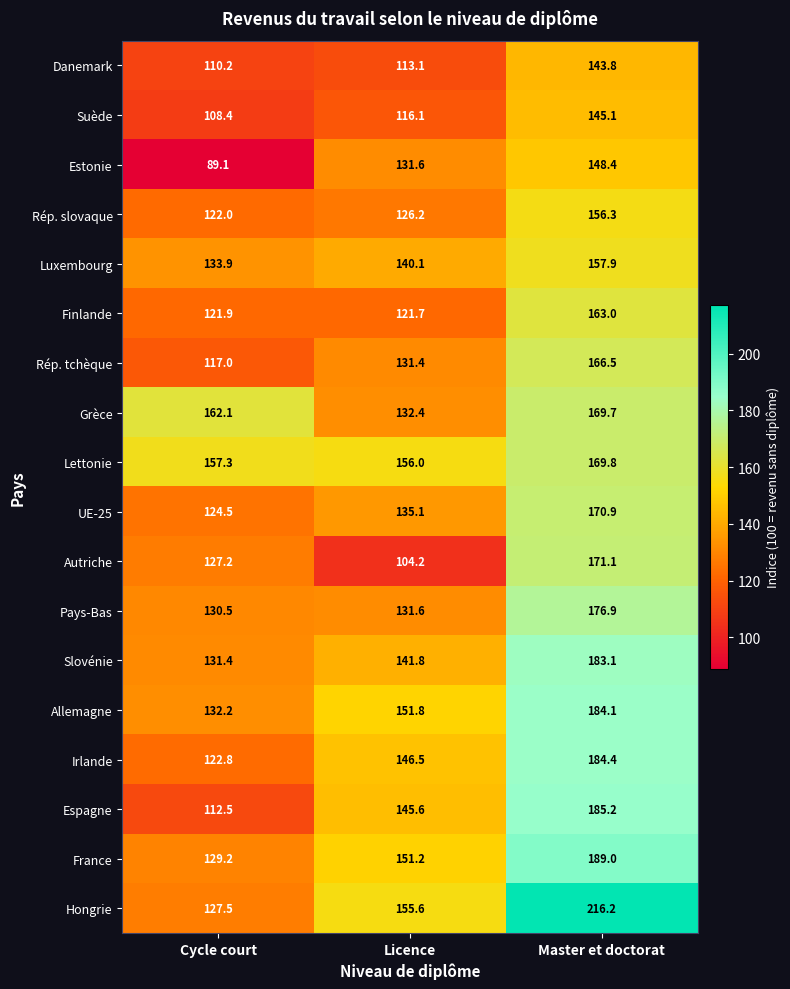

Where is Rép. slovaque nearest to the value 139?

Licence